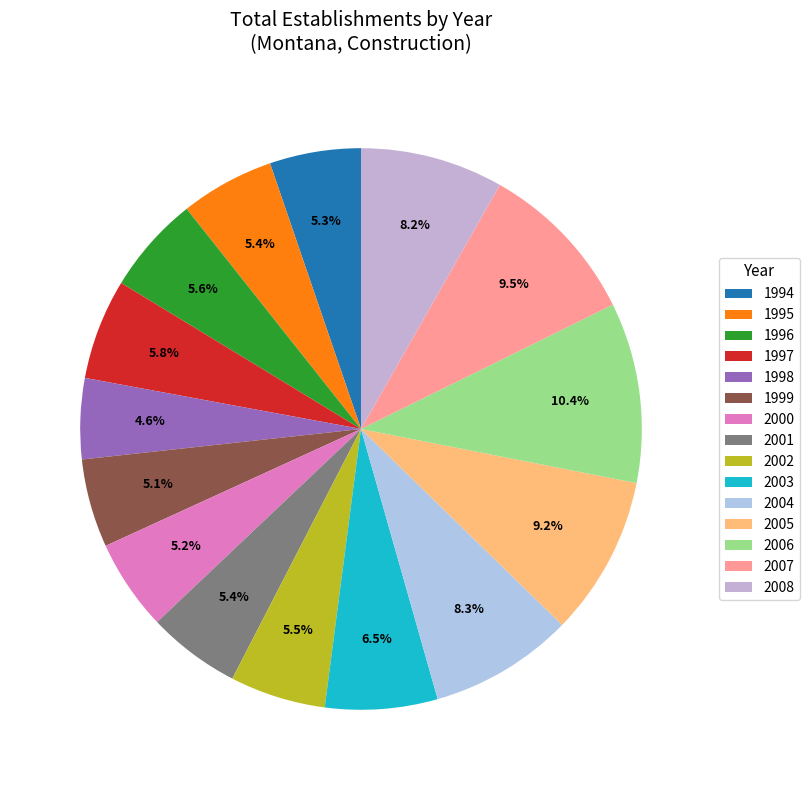

To the nearest percent, what portion does 1997 represent?

6%